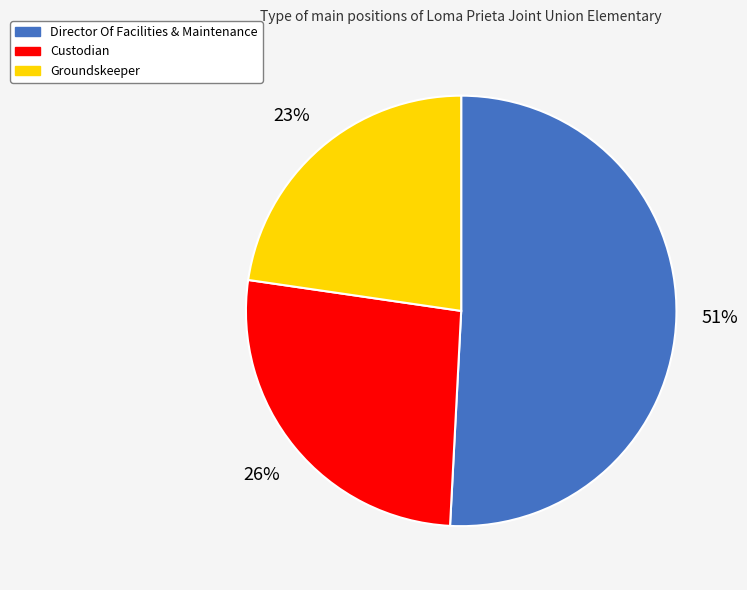

Does any single category account for the majority?

Yes